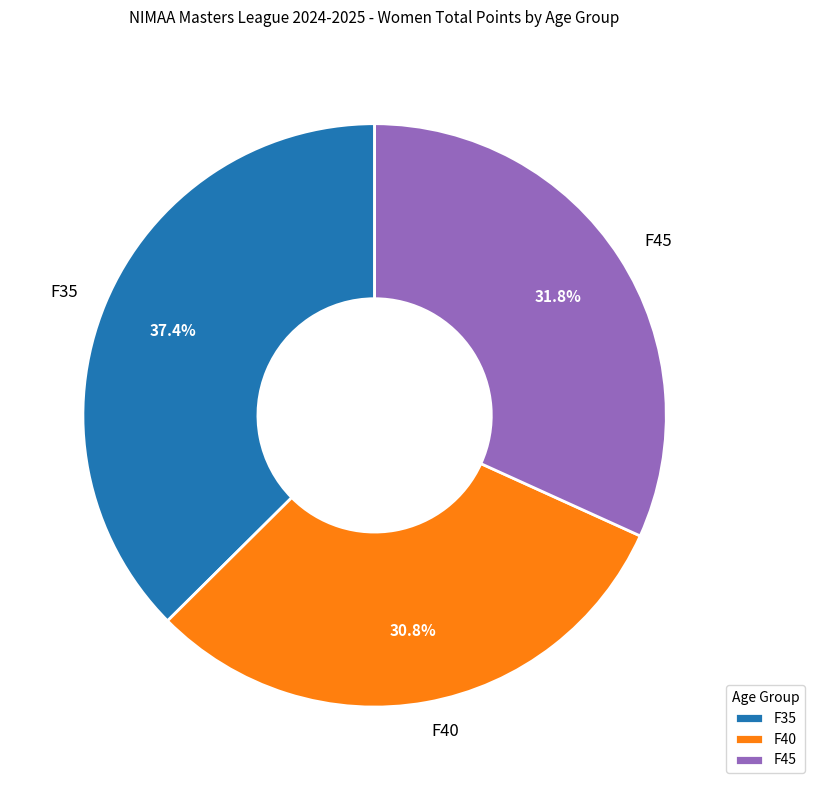

To the nearest percent, what percentage of the pie is F45?

32%